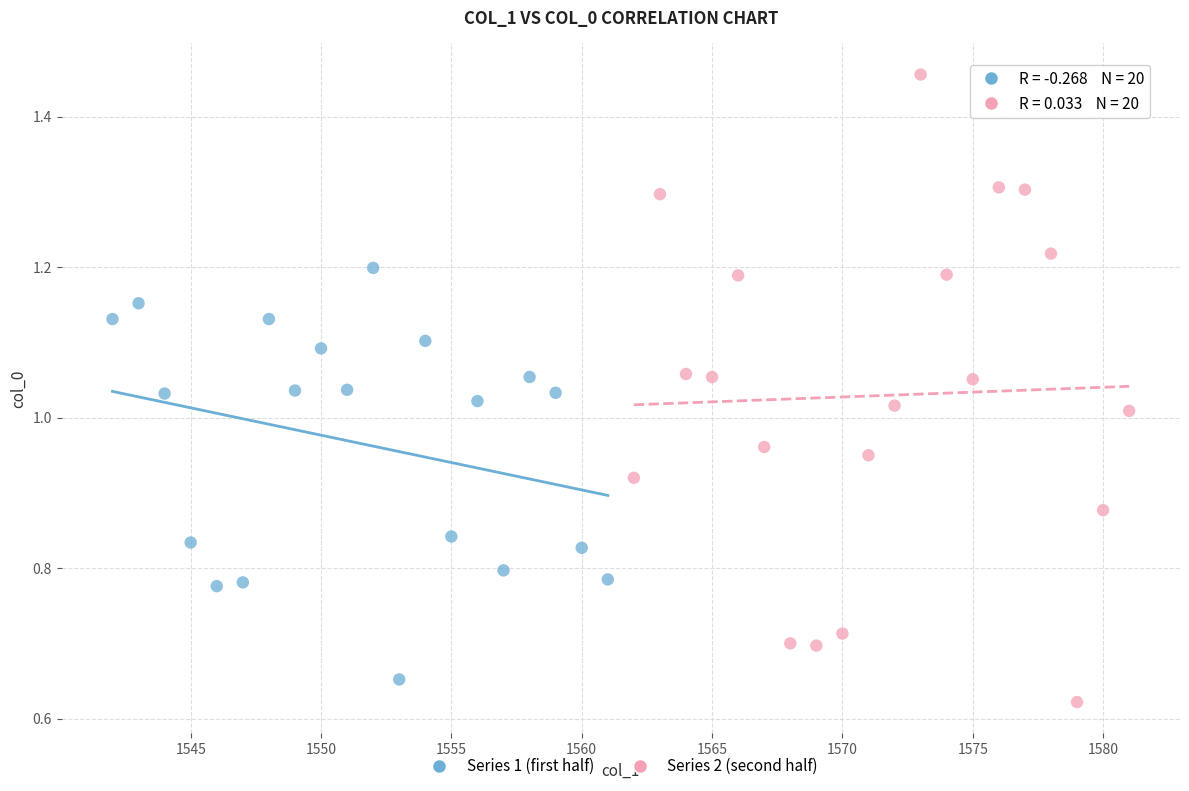

Which series has the widest spread of Y values?

Series 2 (second half)